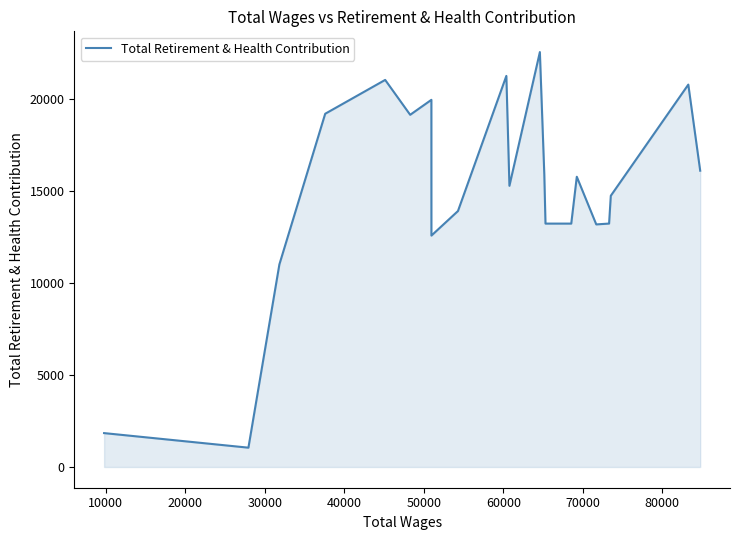

What is the maximum value shown in the chart?

22523